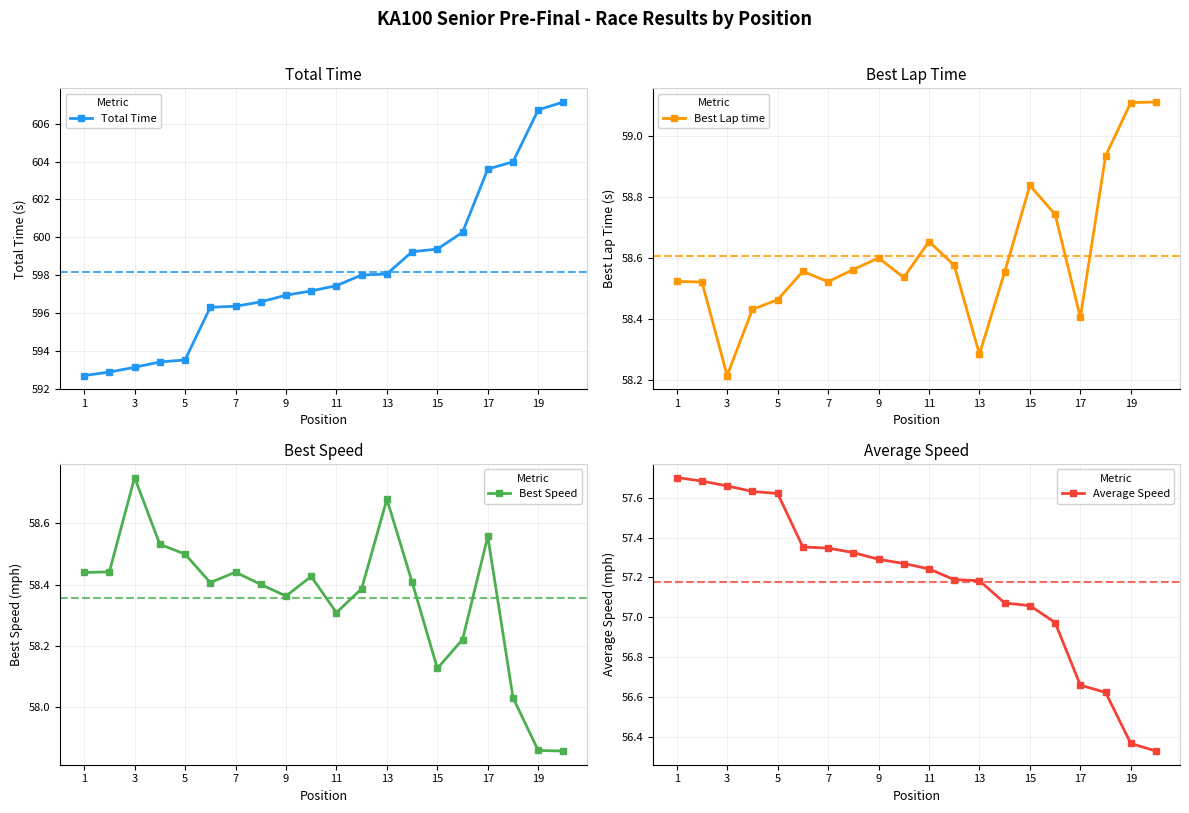

True or false: Best Speed and Best Lap time cross at least once.

True